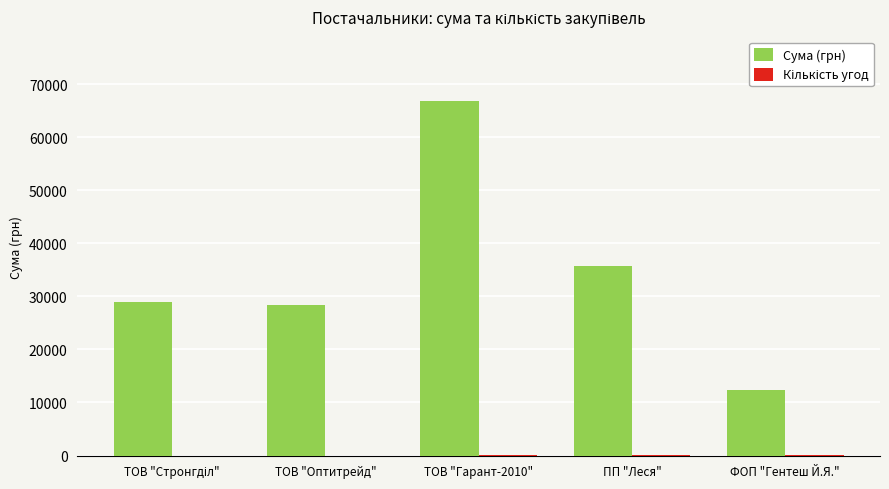

Does the chart contain stacked bars?

No